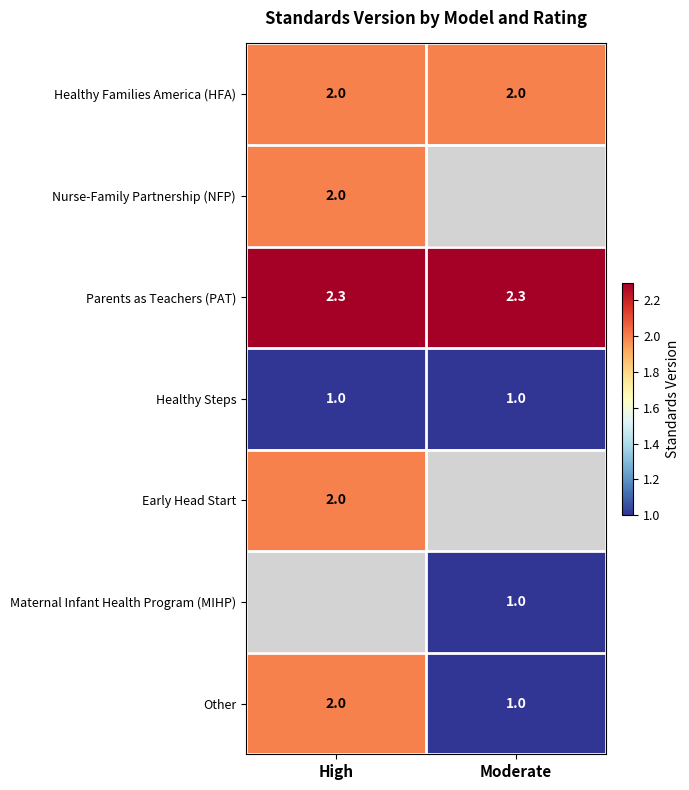

The value of Other at High is 2.0. True or false?

True